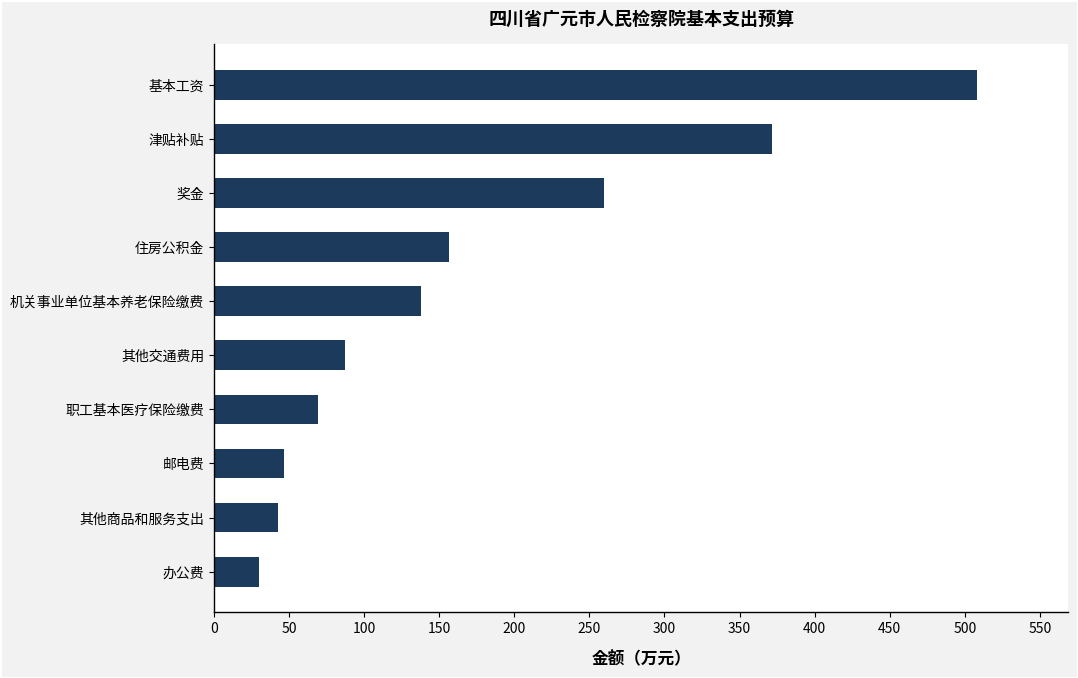

Between 办公费 and 奖金, which is larger?

奖金